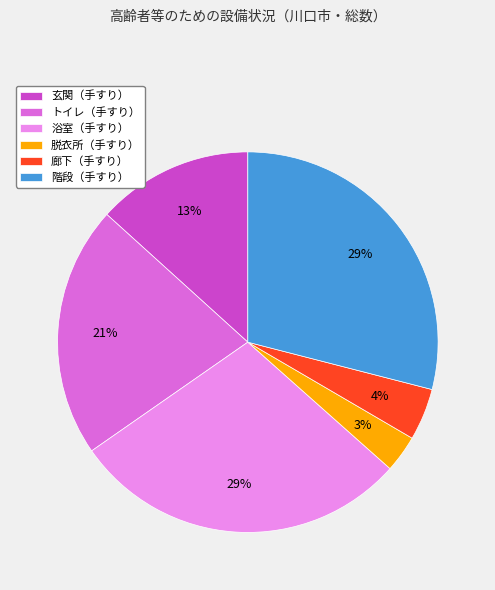

Is it true that トイレ（手すり） is 21% of the pie?

True